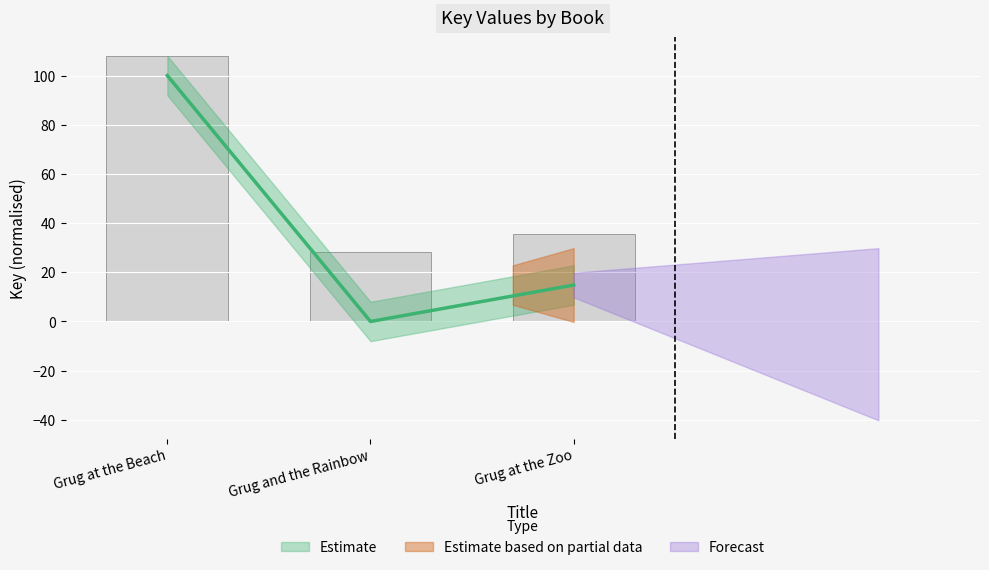

List the labels in order of value, largest first.

Grug at the Beach, Grug at the Zoo, Grug and the Rainbow